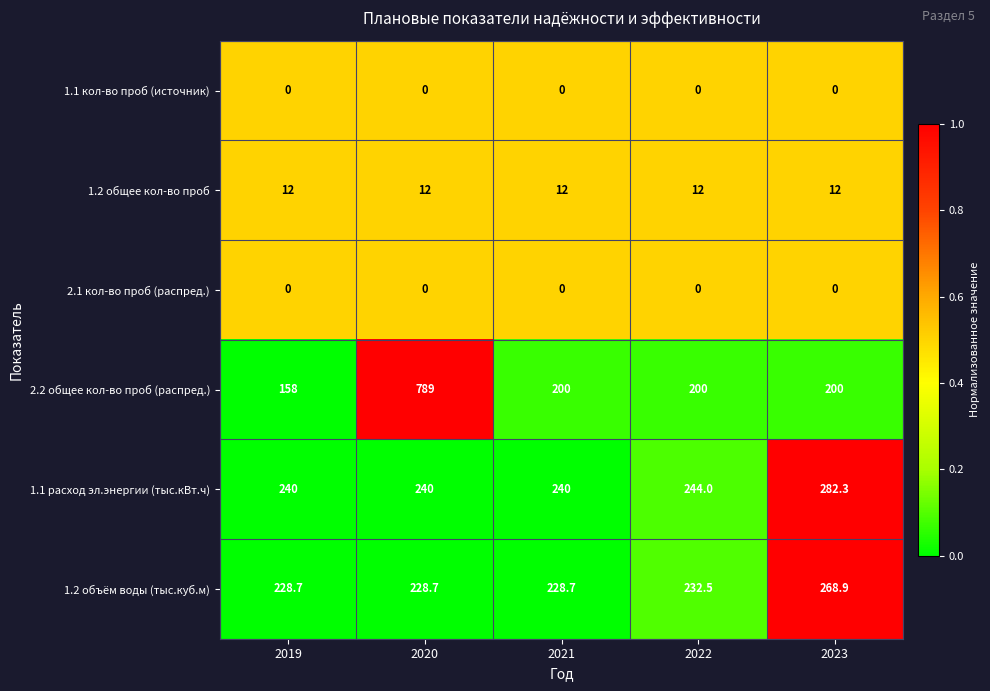

At which category does the chart reach its peak across all series?

2020